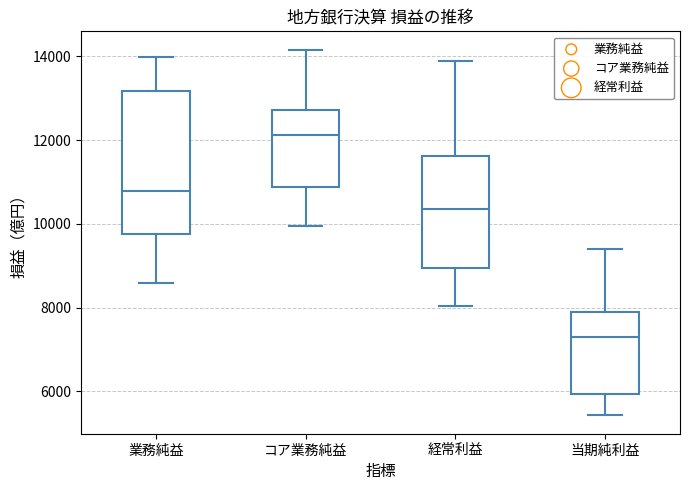

Comparing the boxes themselves (not the whiskers), which one is the tallest?

業務純益